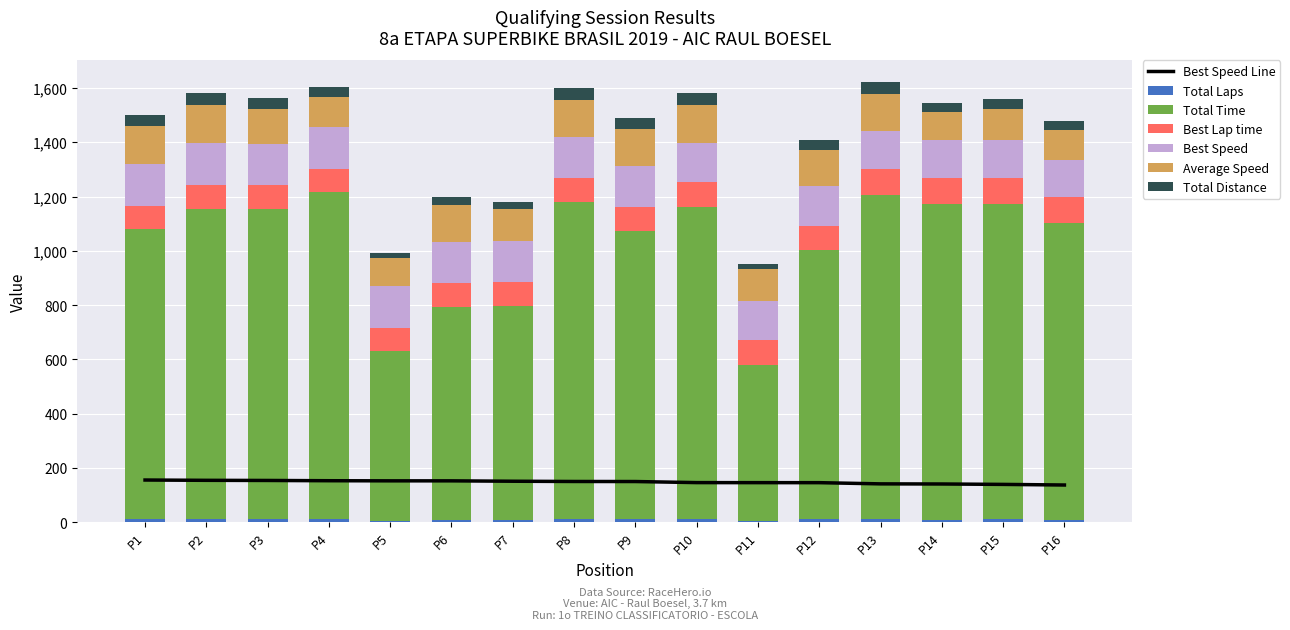

Which series has the largest range (max minus min)?

Total Time